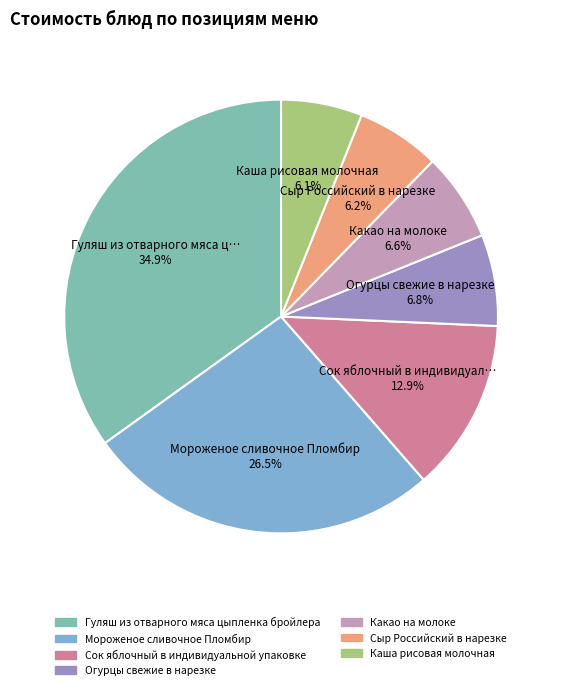

What is the ratio of the value at Огурцы свежие в нарезке to the value at Какао на молоке?

1.0